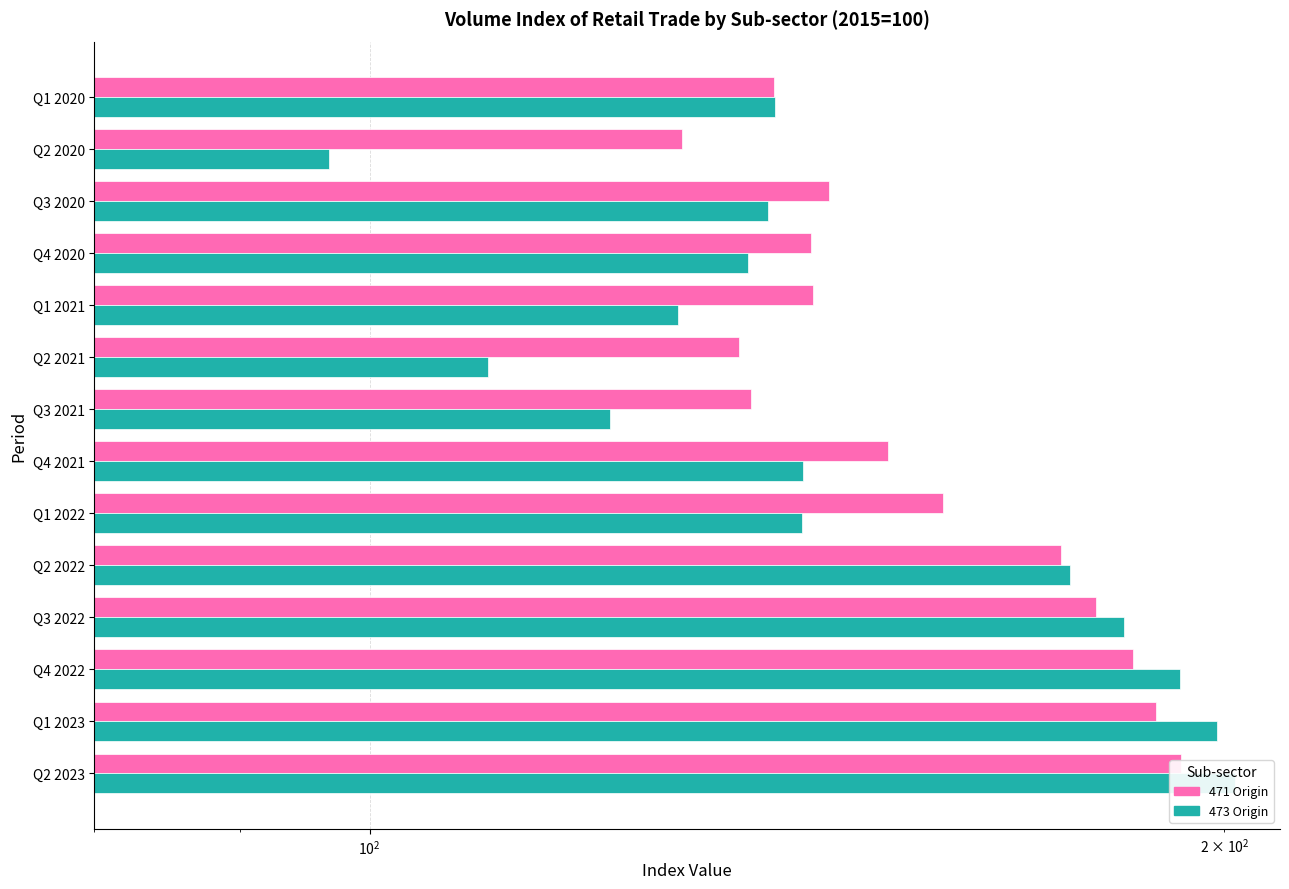

How many values in the 471 Origin series exceed 152?

7